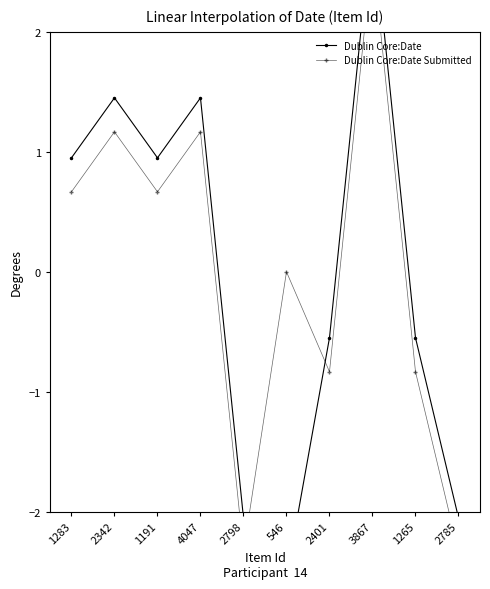

How many values in the Dublin Core:Date Submitted series are below 0?

4